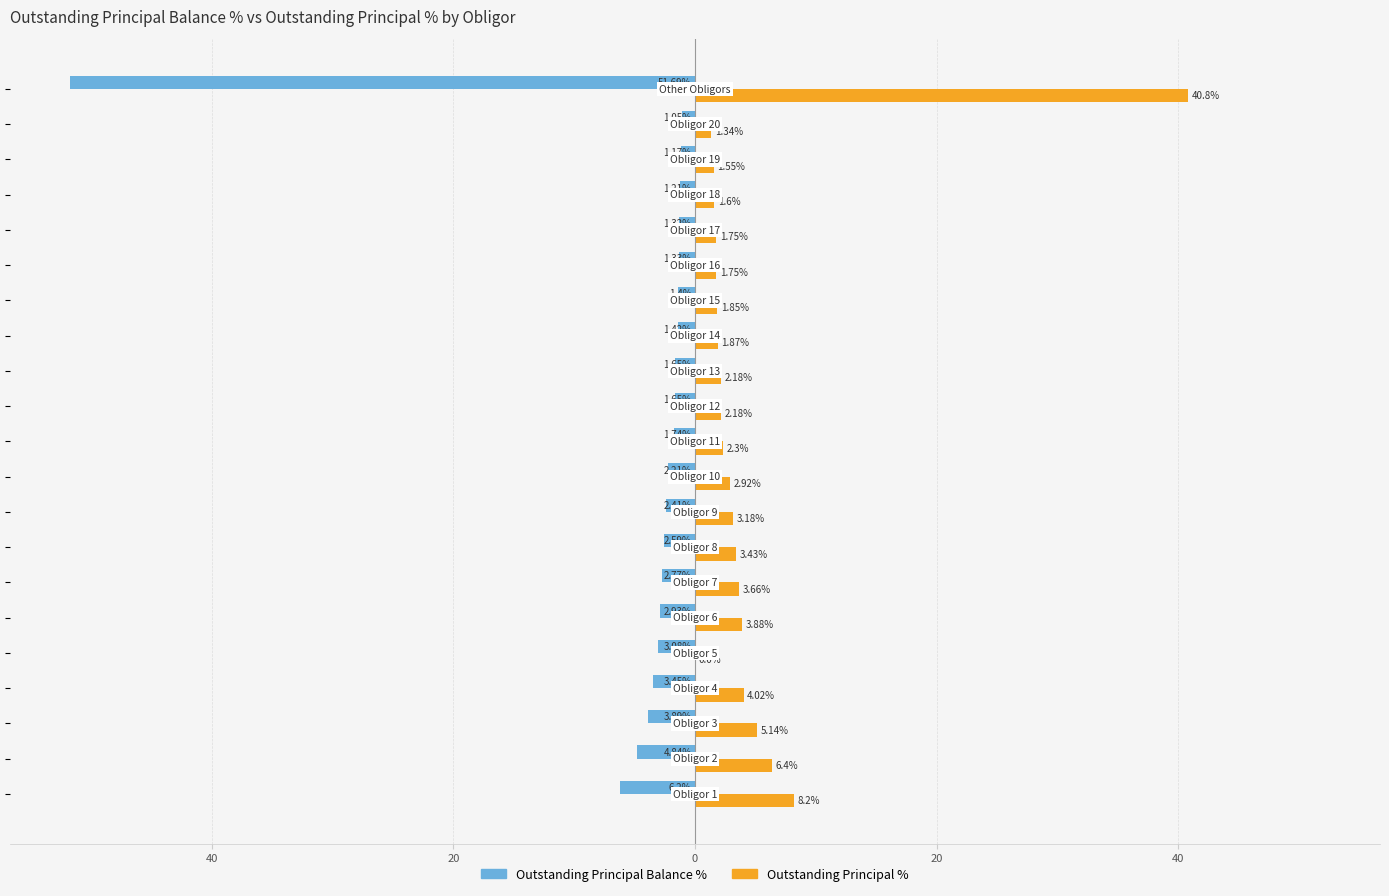

What are all the series names shown in the legend?

Outstanding Principal Balance %, Outstanding Principal %